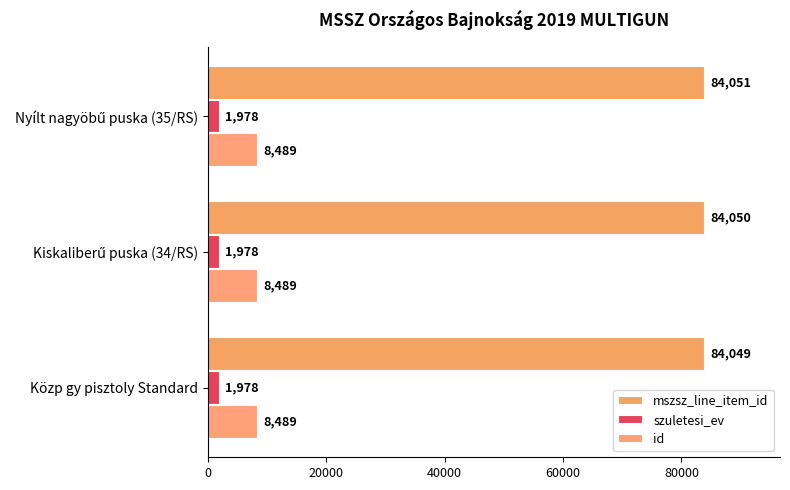

How many values in the mszsz_line_item_id series are below 84050?

1